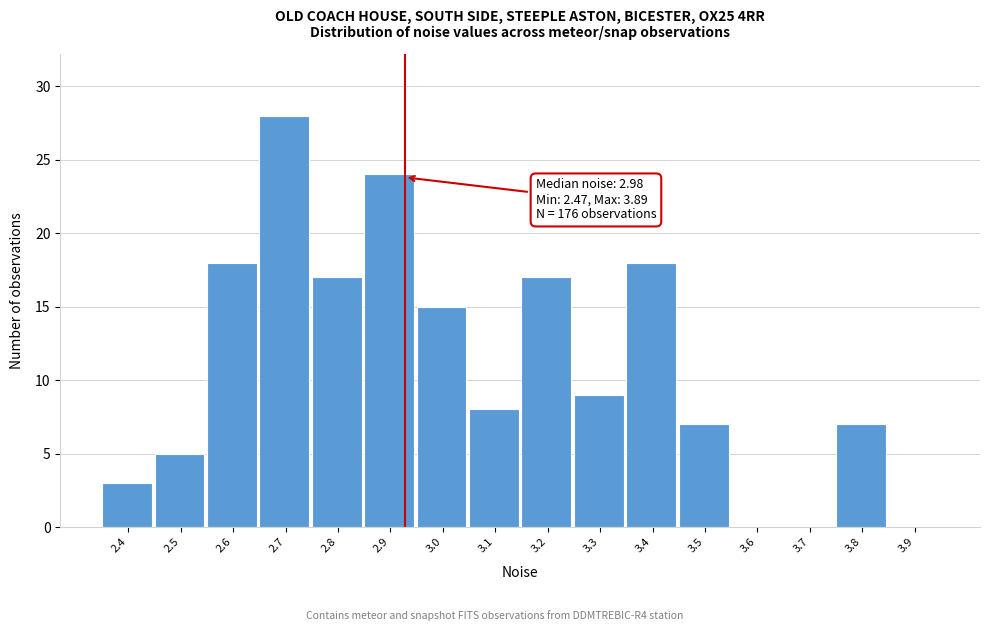

Reading left to right, extract all data points from this chart.

2.4=3	2.5=5	2.6=18	2.7=28	2.8=17	2.9=24	3.0=15	3.1=8	3.2=17	3.3=9	3.4=18	3.5=7	3.6=0	3.7=0	3.8=7	3.9=0